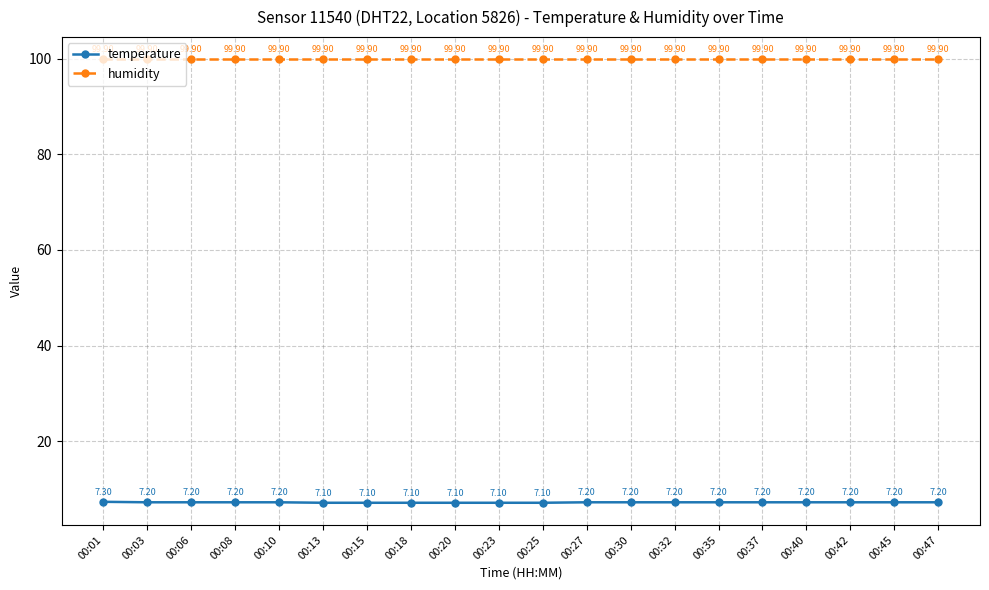

Is it true that temperature equals 7.2 at 00:42?

True